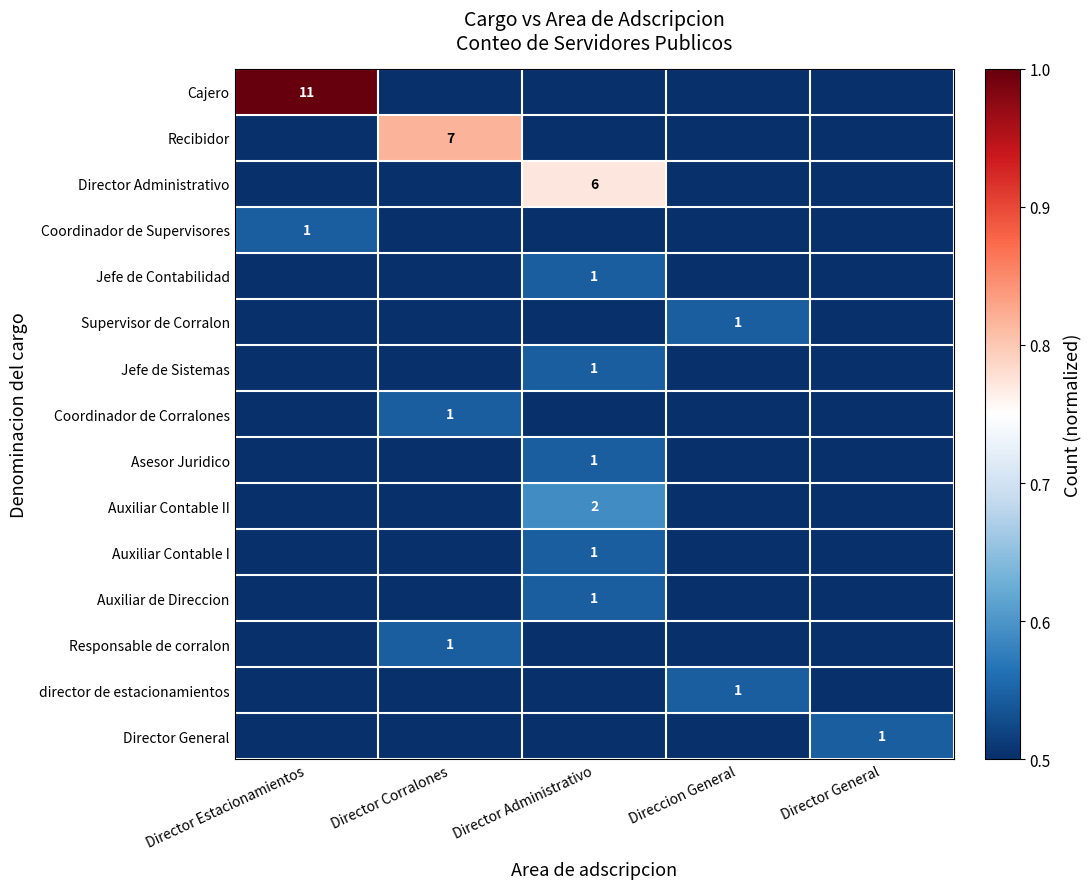

Which has a higher value, Direccion General or Director General?

Direccion General